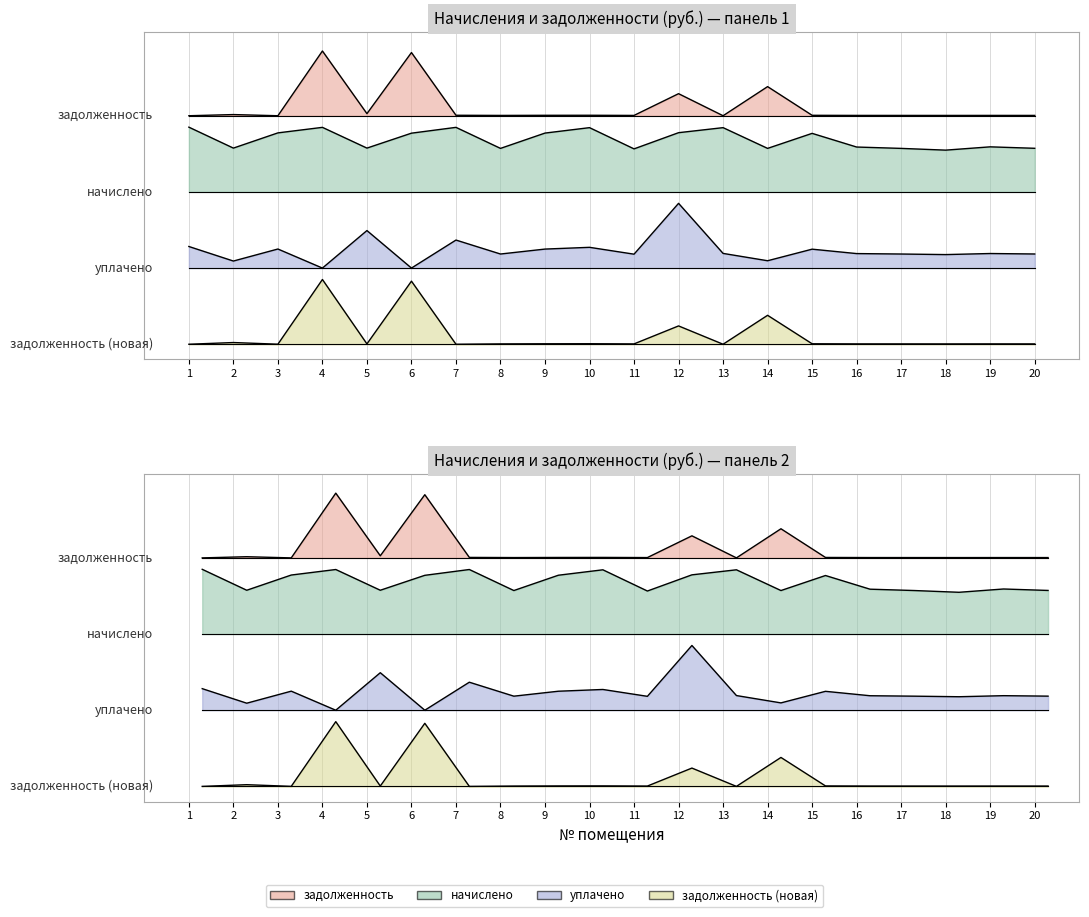

Reading left to right, transcribe all the data shown in this chart.

задолженность: 1=3.0	2=3.0	3=3.0	4=3.9	5=3.0	6=3.8	7=3.0	8=3.0	9=3.0	10=3.0	11=3.0	12=3.3	13=3.0	14=3.4	15=3.0	16=3.0	17=3.0	18=3.0	19=3.0	20=3.0
начислено: 1=2.9	2=2.6	3=2.8	4=2.8	5=2.6	6=2.8	7=2.8	8=2.6	9=2.8	10=2.8	11=2.6	12=2.8	13=2.8	14=2.6	15=2.8	16=2.6	17=2.6	18=2.5	19=2.6	20=2.6
уплачено: 1=1.3	2=1.1	3=1.3	4=1.0	5=1.5	6=1.0	7=1.4	8=1.2	9=1.2	10=1.3	11=1.2	12=1.9	13=1.2	14=1.1	15=1.2	16=1.2	17=1.2	18=1.2	19=1.2	20=1.2
задолженность (новая): 1=0.0	2=0.0	3=0.0	4=0.8	5=0.0	6=0.8	7=0.0	8=0.0	9=0.0	10=0.0	11=0.0	12=0.2	13=0.0	14=0.4	15=0.0	16=0.0	17=0.0	18=0.0	19=0.0	20=0.0